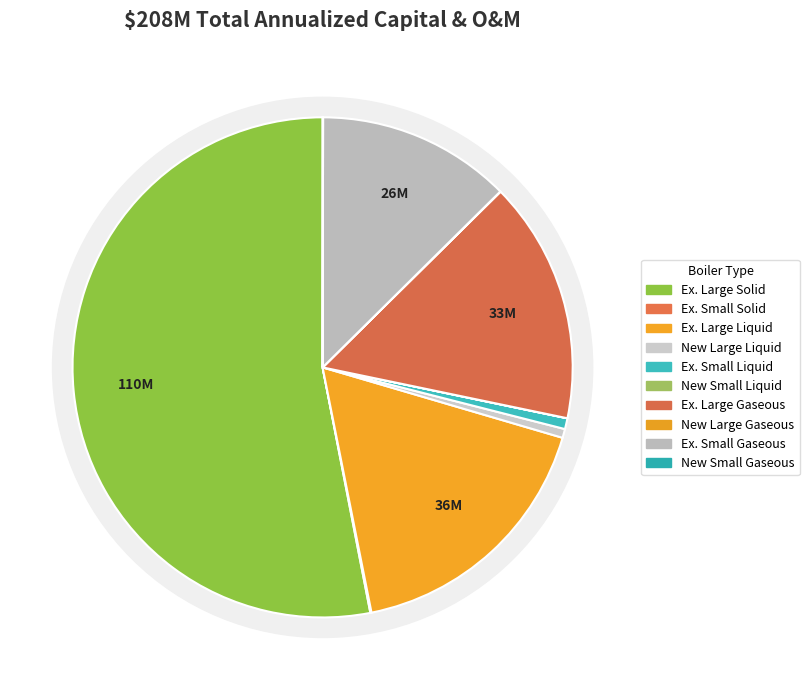

To the nearest percent, what is the combined percentage of Existing Large Solid Units and New Small Gaseous Units?

53%